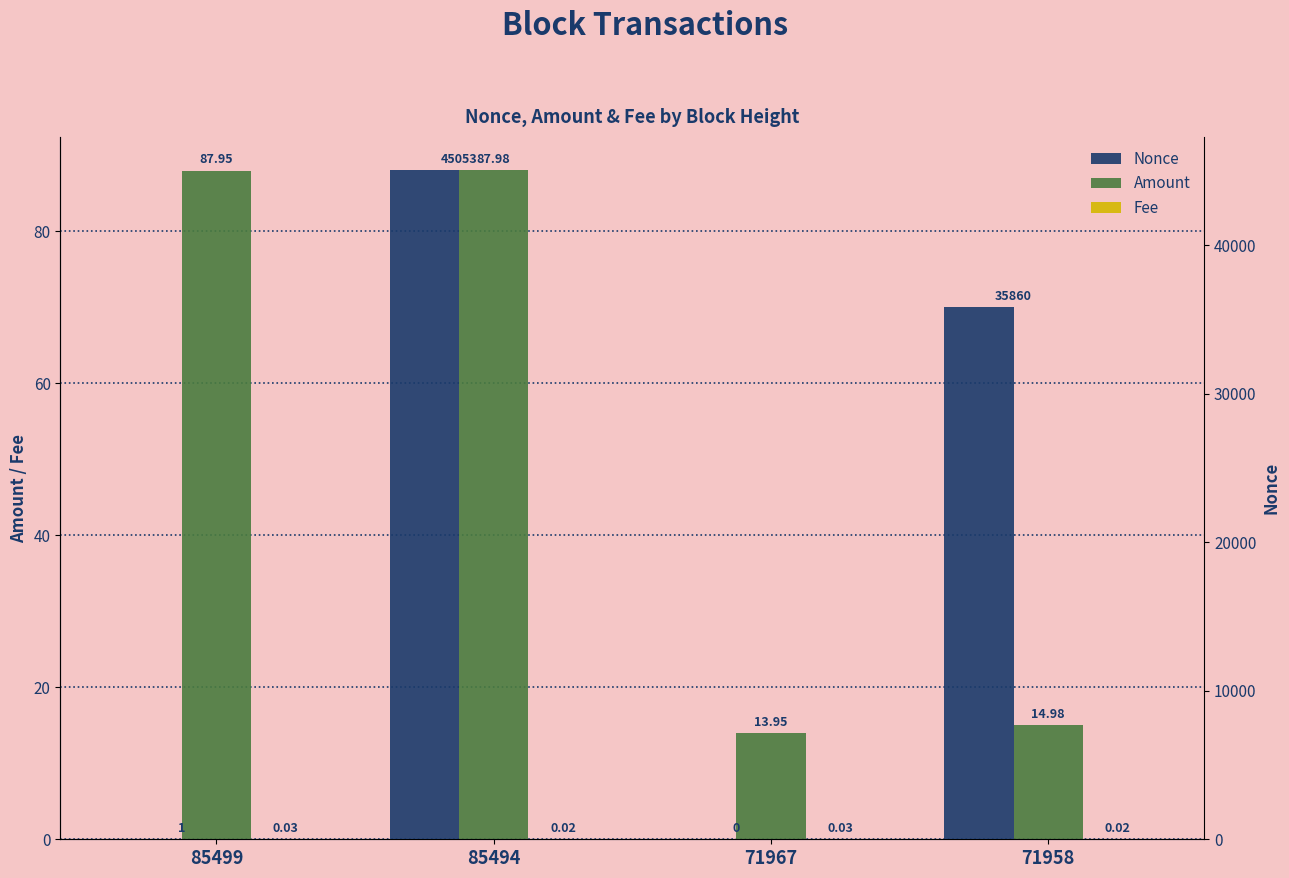

Is it true that Fee equals 0.0 at 85499?

False